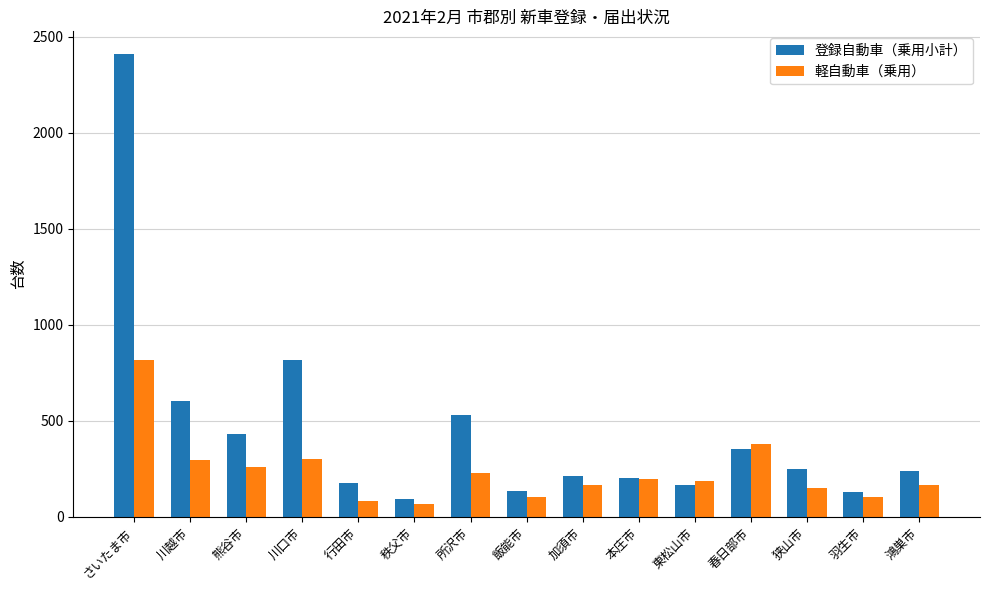

How many bars are there in each group?

2